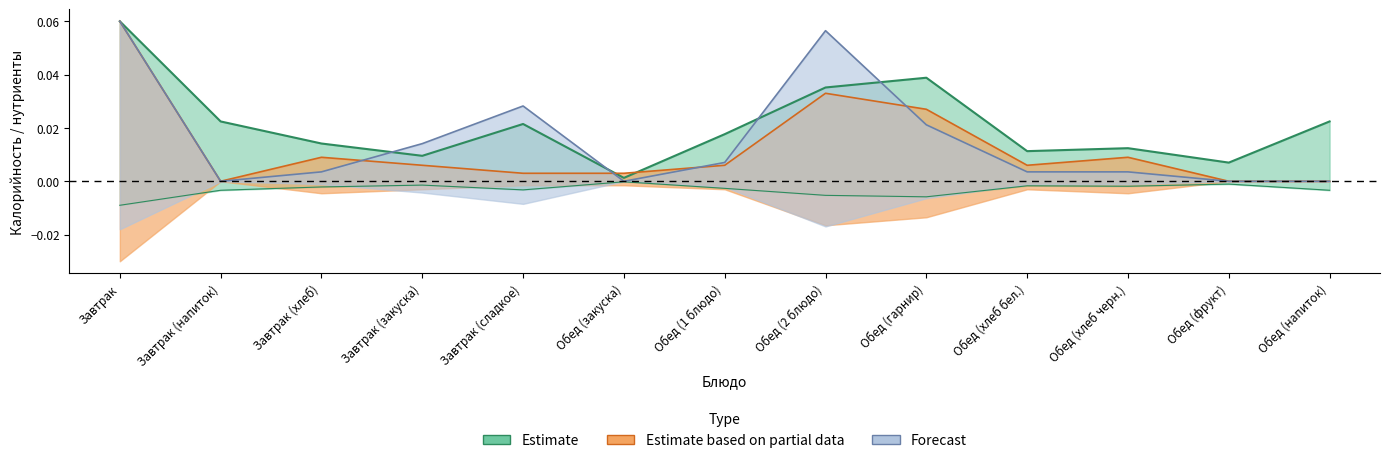

Reading left to right, transcribe all the data shown in this chart.

Estimate: 0.1	0.0	0.0	0.0	0.0	0.0	0.0	0.0	0.0	0.0	0.0	0.0	0.0
Estimate based on partial data: 0.1	0.0	0.0	0.0	0.0	0.0	0.0	0.0	0.0	0.0	0.0	0.0	0.0
Forecast: 0.1	0.0	0.0	0.0	0.0	0.0	0.0	0.1	0.0	0.0	0.0	0.0	0.0